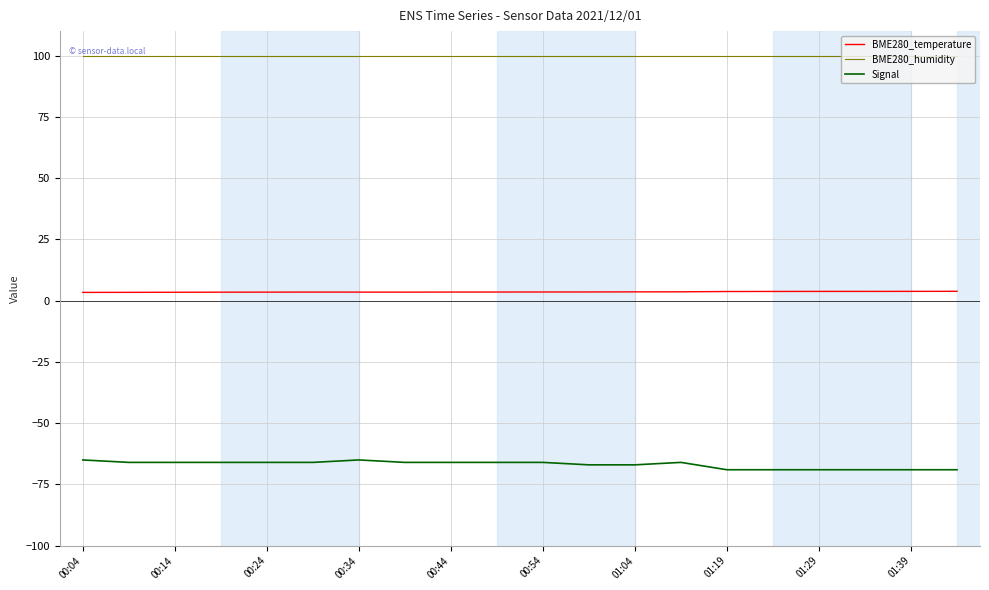

Does the chart display data point markers on the line(s)?

No